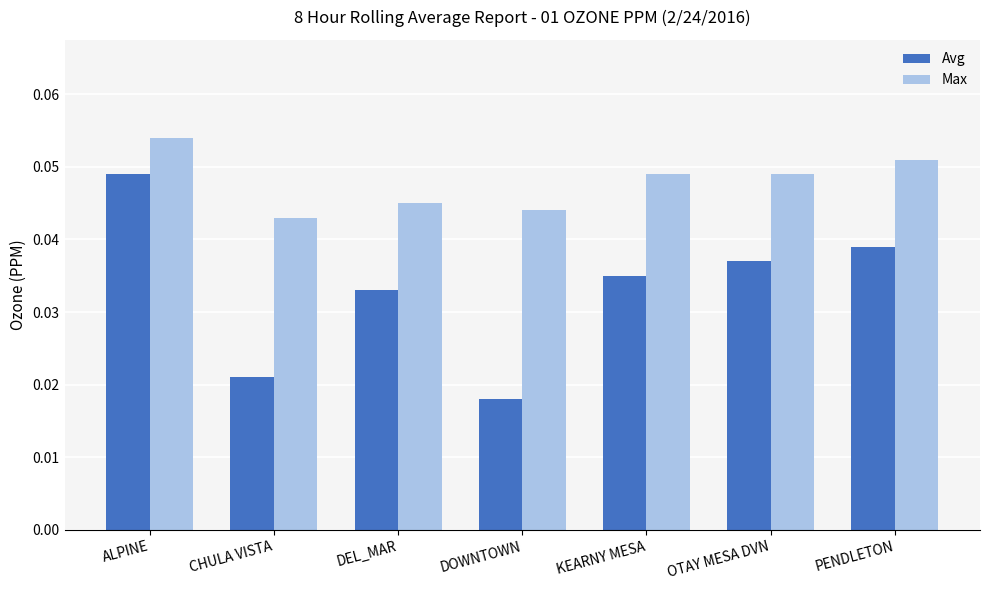

List the labels in order of Avg value, largest first.

ALPINE, PENDLETON, OTAY MESA DVN, KEARNY MESA, DEL_MAR, CHULA VISTA, DOWNTOWN